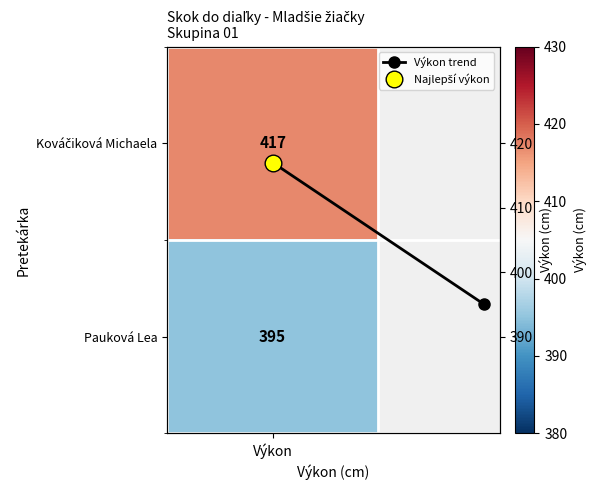

What is the greatest value displayed?

417